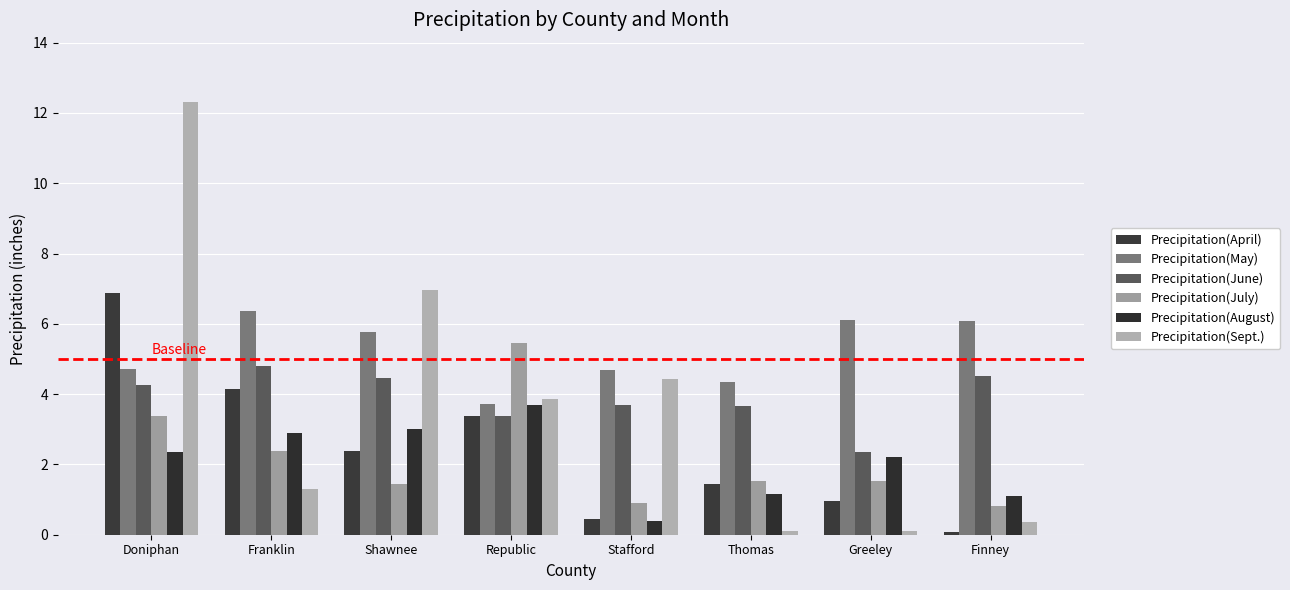

Reading left to right, list all the values displayed in this chart.

Precipitation(April): Doniphan=6.9	Franklin=4.2	Shawnee=2.4	Republic=3.4	Stafford=0.4	Thomas=1.4	Greeley=0.9	Finney=0.1
Precipitation(May): Doniphan=4.7	Franklin=6.4	Shawnee=5.8	Republic=3.7	Stafford=4.7	Thomas=4.3	Greeley=6.1	Finney=6.1
Precipitation(June): Doniphan=4.3	Franklin=4.8	Shawnee=4.5	Republic=3.4	Stafford=3.7	Thomas=3.7	Greeley=2.3	Finney=4.5
Precipitation(July): Doniphan=3.4	Franklin=2.4	Shawnee=1.4	Republic=5.5	Stafford=0.9	Thomas=1.5	Greeley=1.5	Finney=0.8
Precipitation(August): Doniphan=2.4	Franklin=2.9	Shawnee=3.0	Republic=3.7	Stafford=0.4	Thomas=1.2	Greeley=2.2	Finney=1.1
Precipitation(Sept.): Doniphan=12.3	Franklin=1.3	Shawnee=7.0	Republic=3.9	Stafford=4.4	Thomas=0.1	Greeley=0.1	Finney=0.4